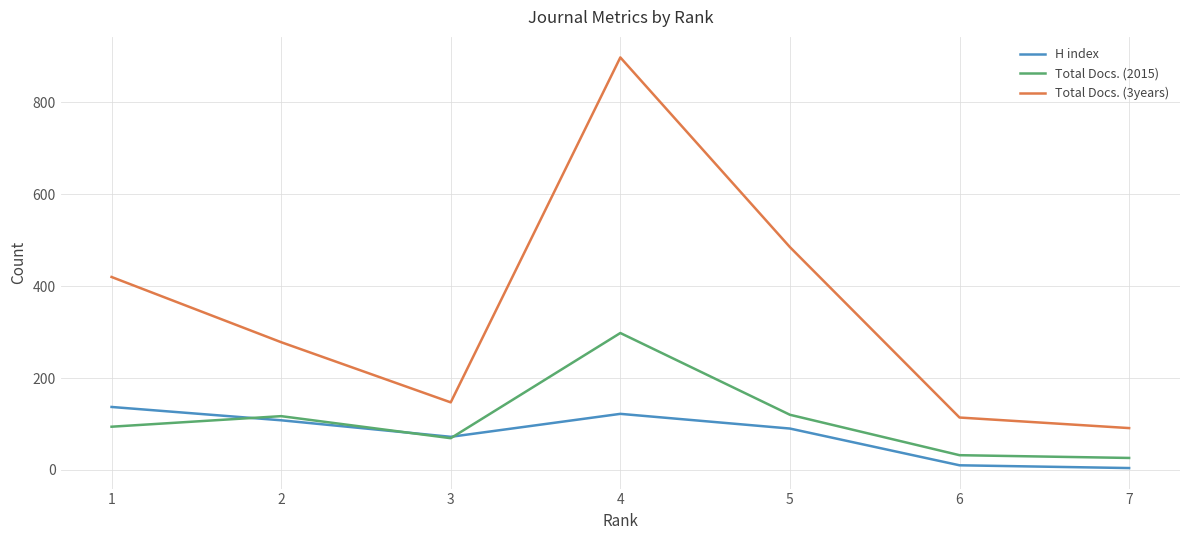

At which category is the sum across all series the highest?

4